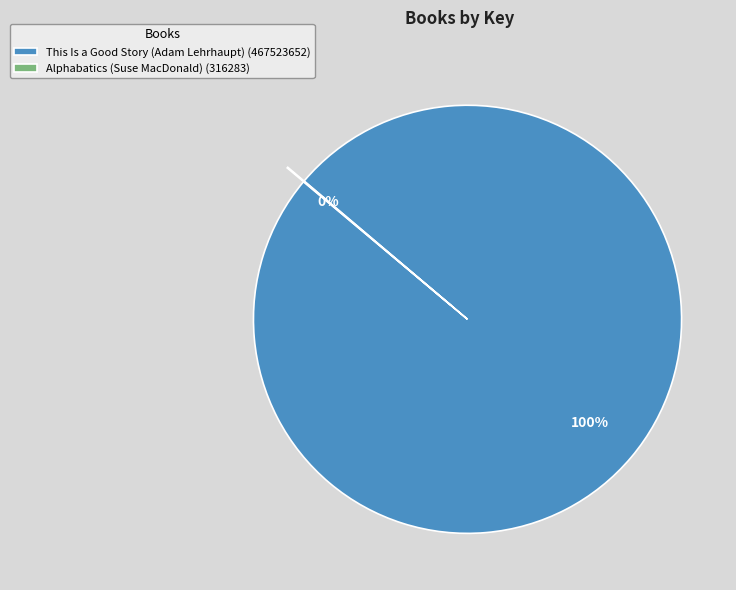

To the nearest percent, what is the difference between the largest and smallest slice percentages?

100%